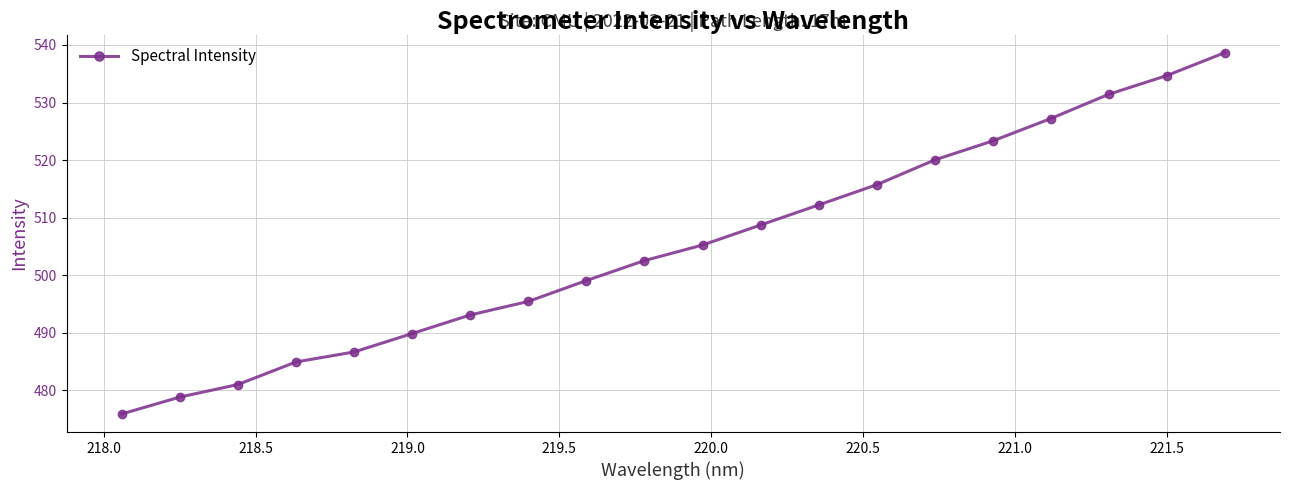

How many distinct data groups are displayed?

1